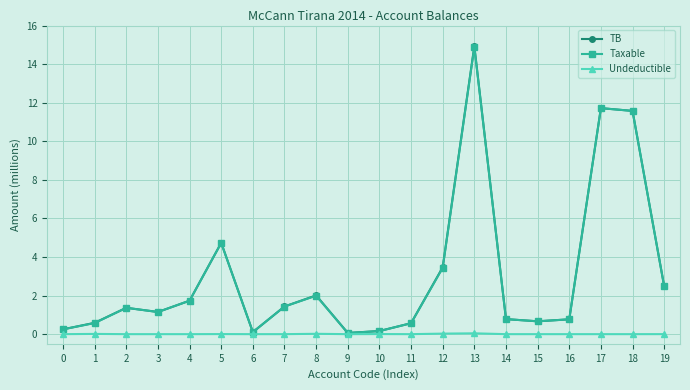

How many data points does each series have?

20